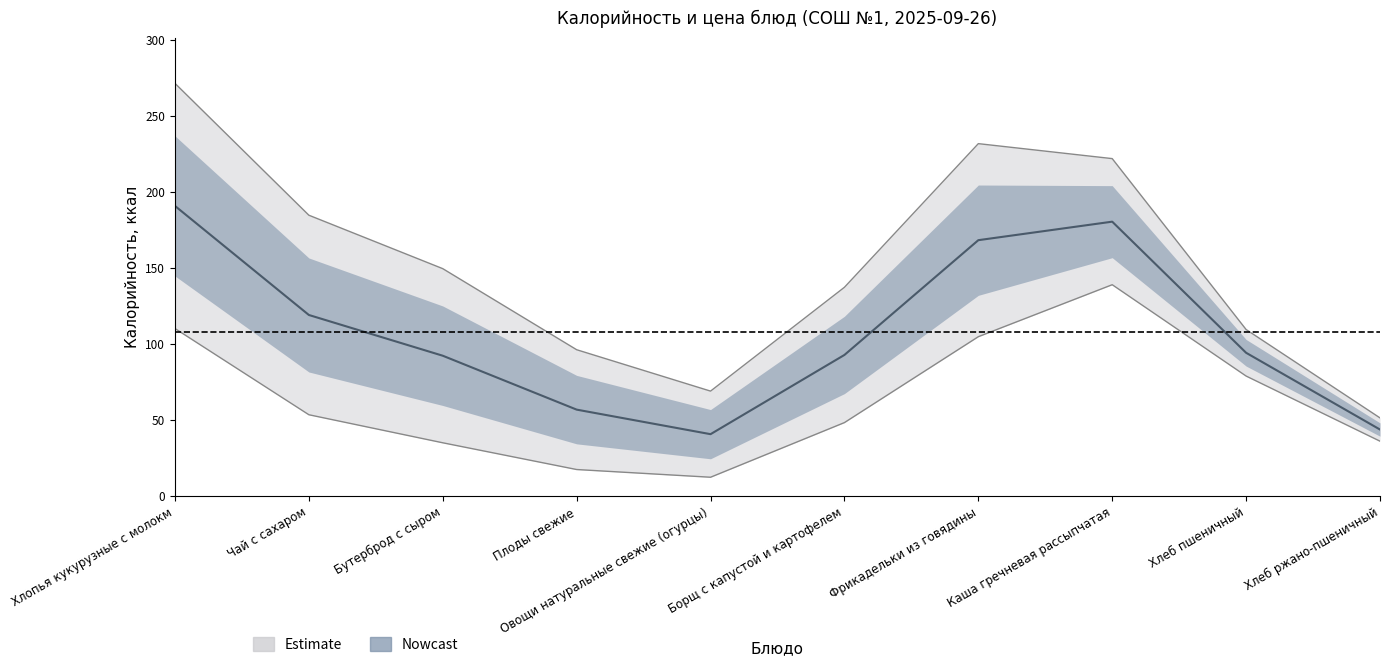

True or false: Цена and Калорийность cross at least once.

False